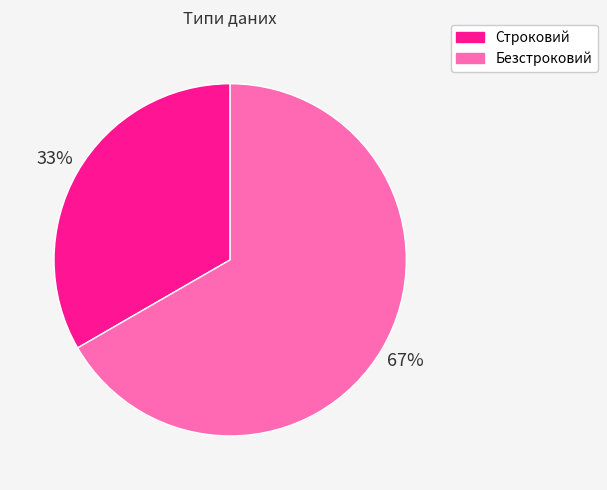

To the nearest percent, what is the combined percentage of Безстроковий and Строковий?

100%